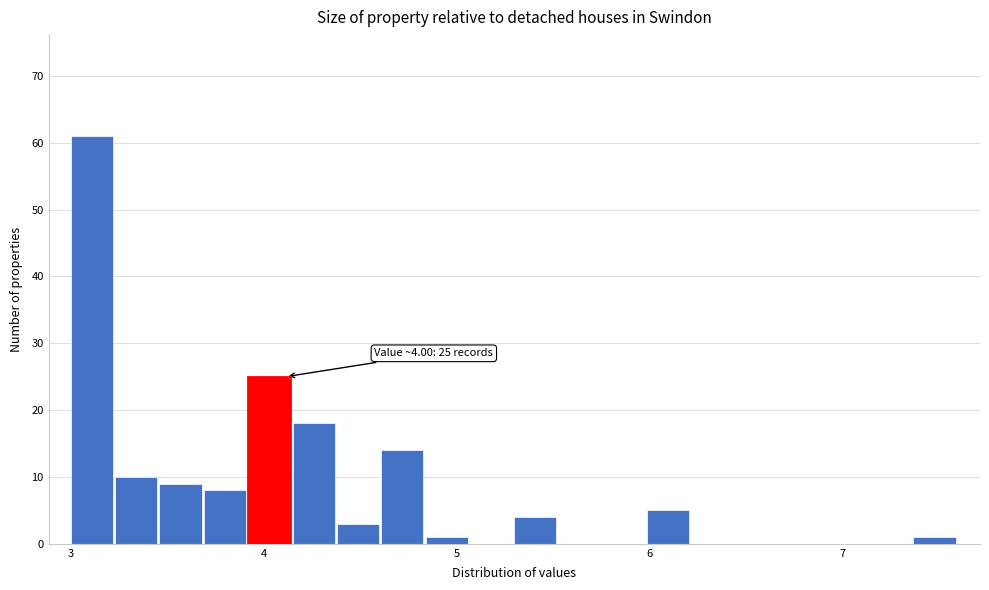

Around what value on the x-axis is the tallest bar? Give the approximate position of its centre, as read against the axis.

3.1